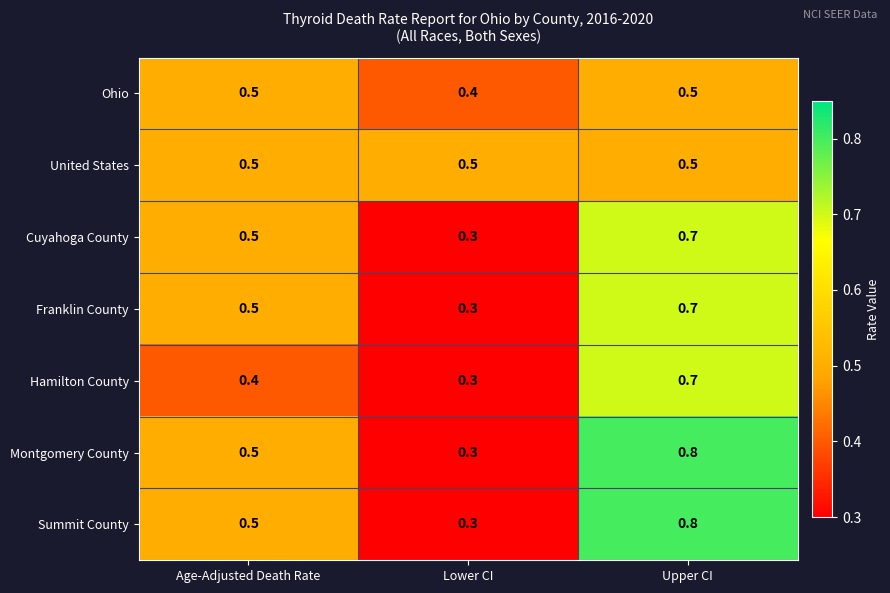

The value of Hamilton County at Upper CI is 0.3. True or false?

False